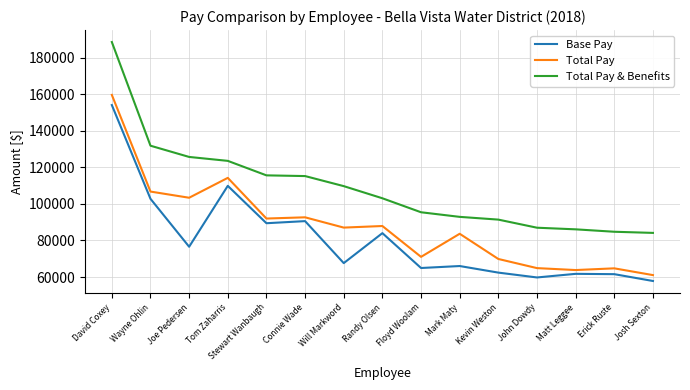

What is the sum of the Total Pay & Benefits values at John Dowdy and Mark Maty?

179869.2